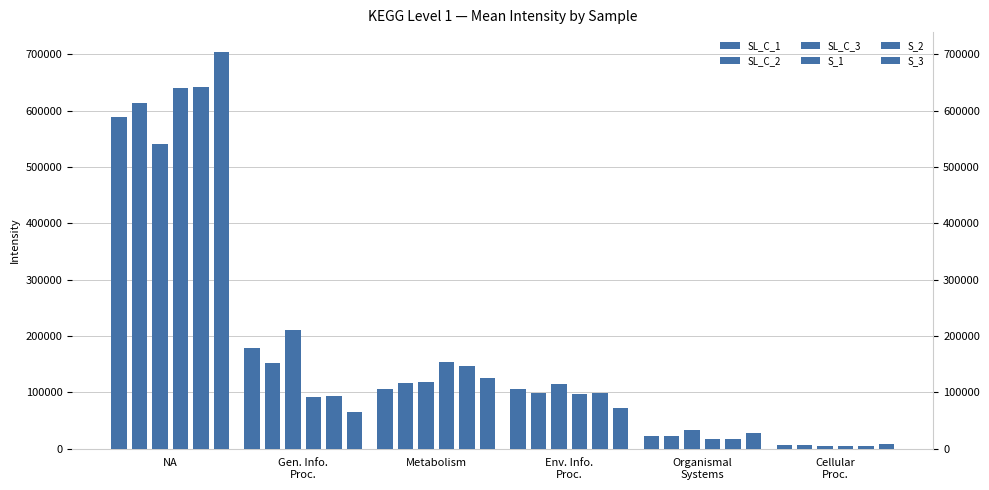

What is the difference between the highest and lowest values at Env. Info.
Proc.?

42193.6